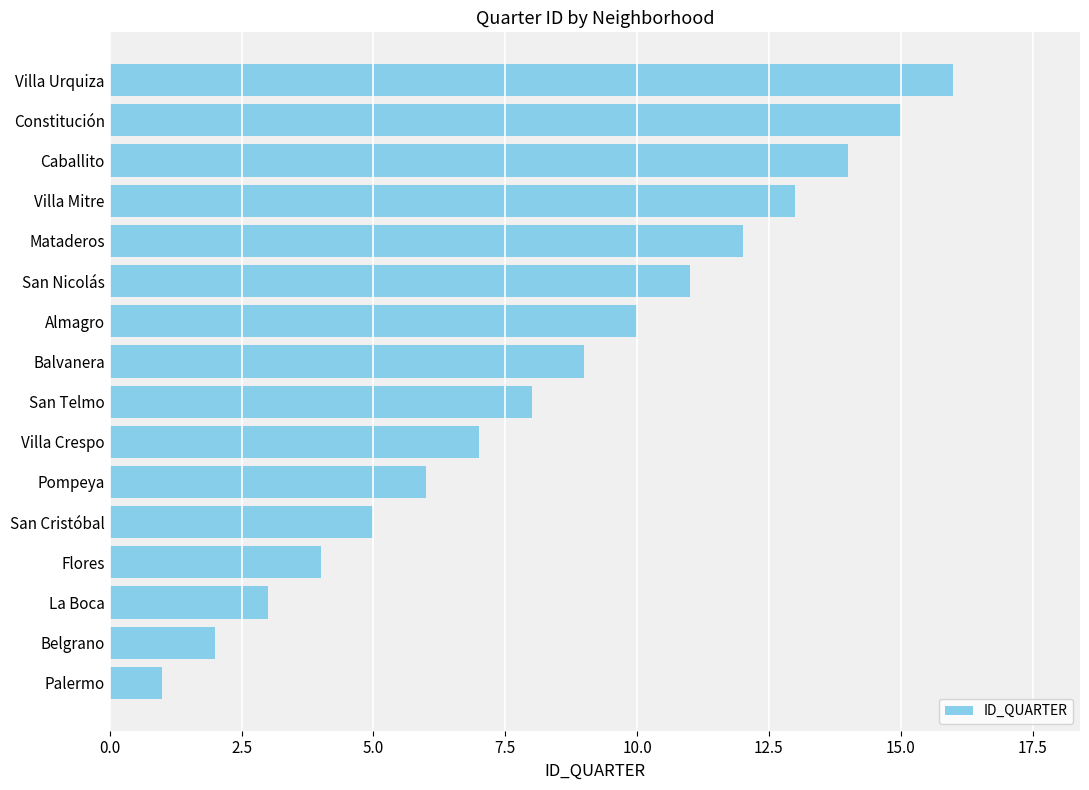

List the labels in order of value, smallest first.

Palermo, Belgrano, La Boca, Flores, San Cristóbal, Pompeya, Villa Crespo, San Telmo, Balvanera, Almagro, San Nicolás, Mataderos, Villa Mitre, Caballito, Constitución, Villa Urquiza